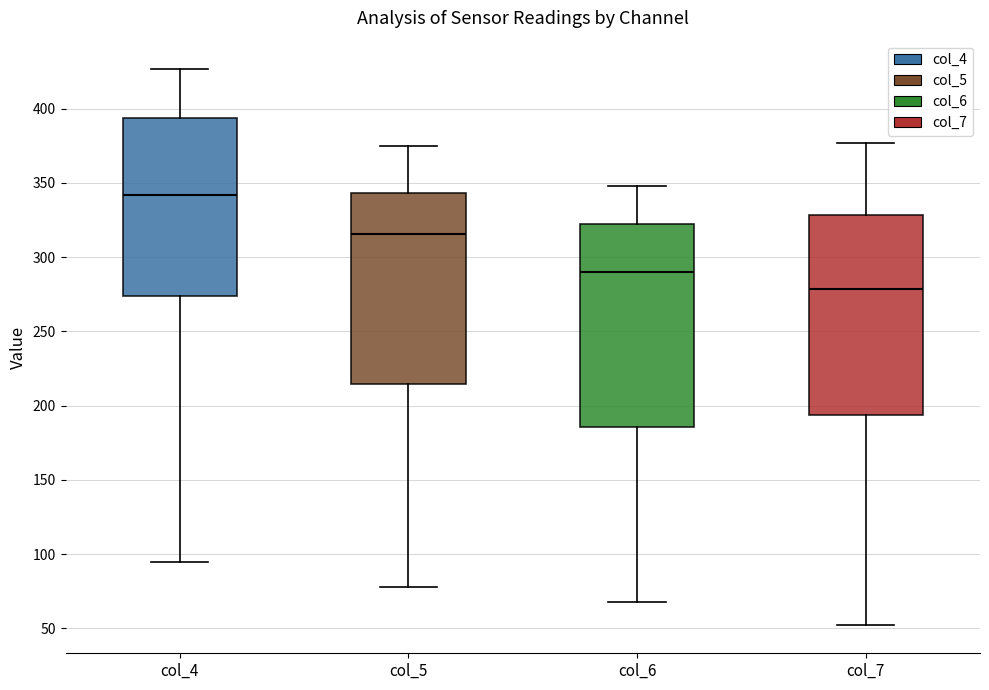

Which box's median line is the highest?

col_4